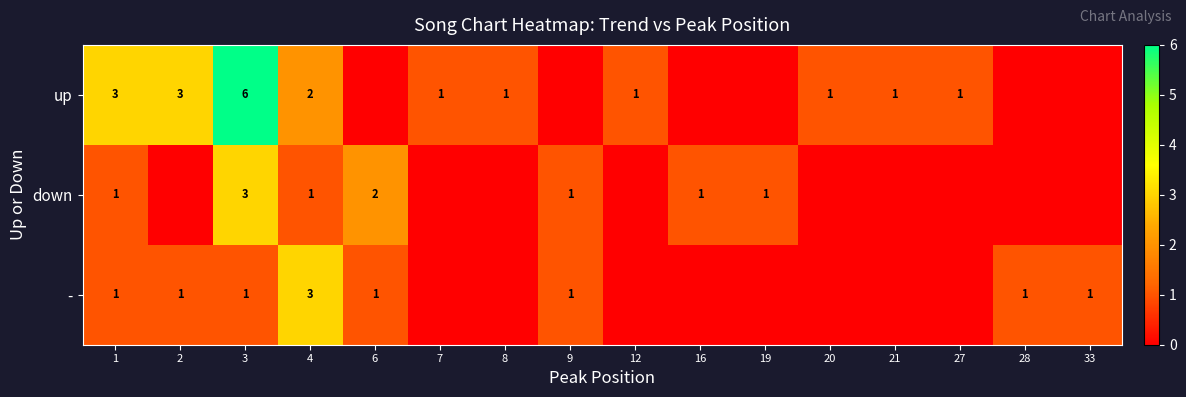

The up series shows 1 at 4. True or false?

False